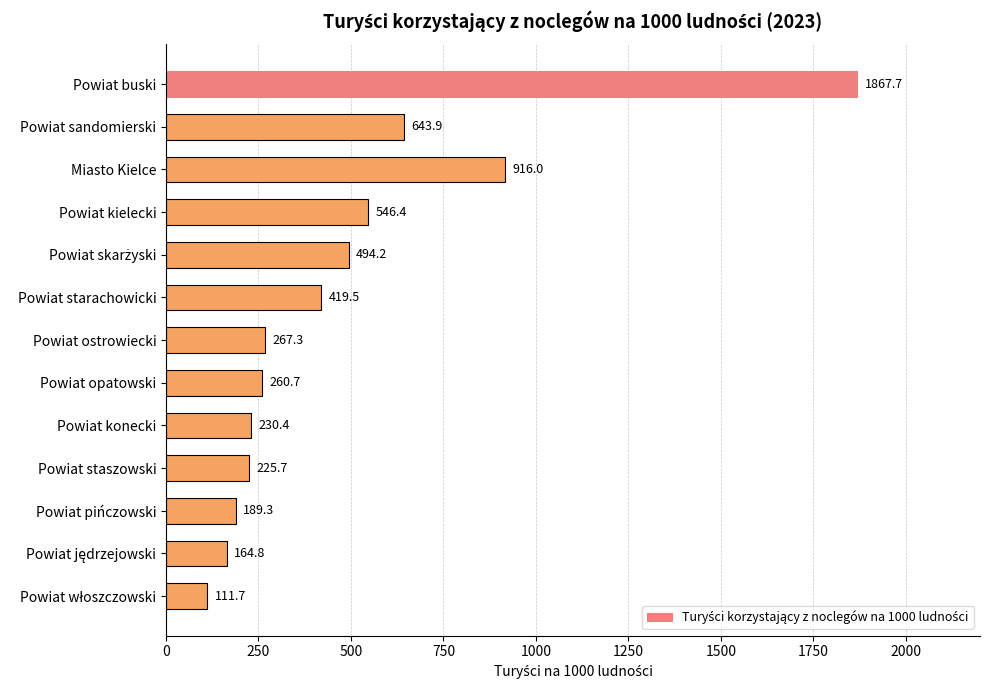

What is the value of the 5th bar from the top?

494.2